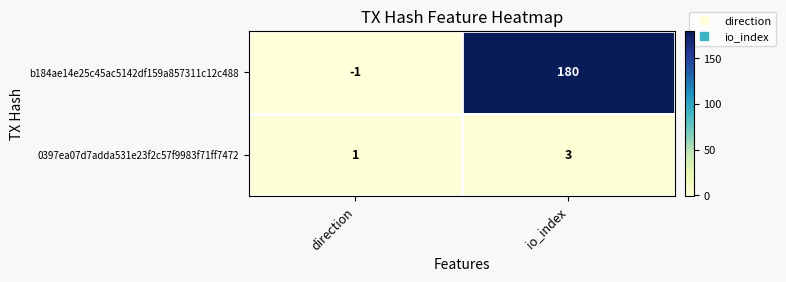

At which category is the sum across all series the highest?

io_index